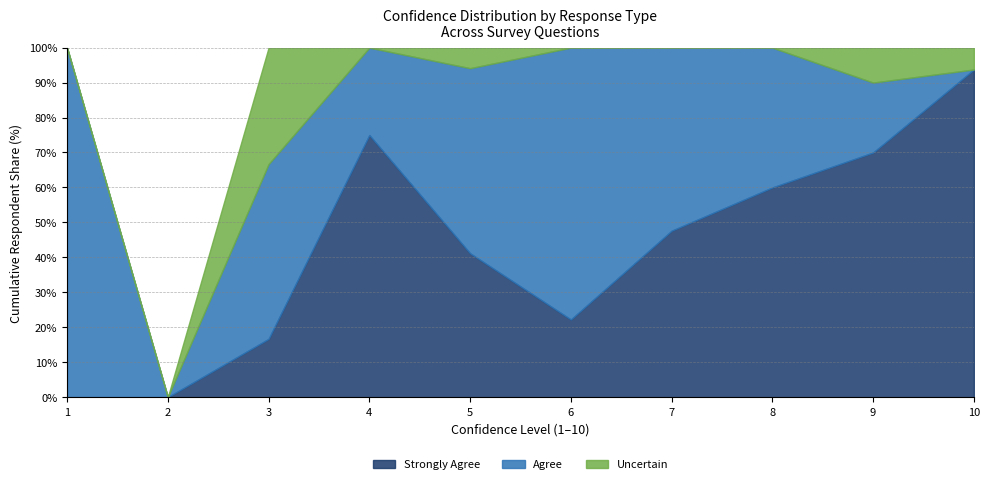

How many lines are shown in the chart?

3